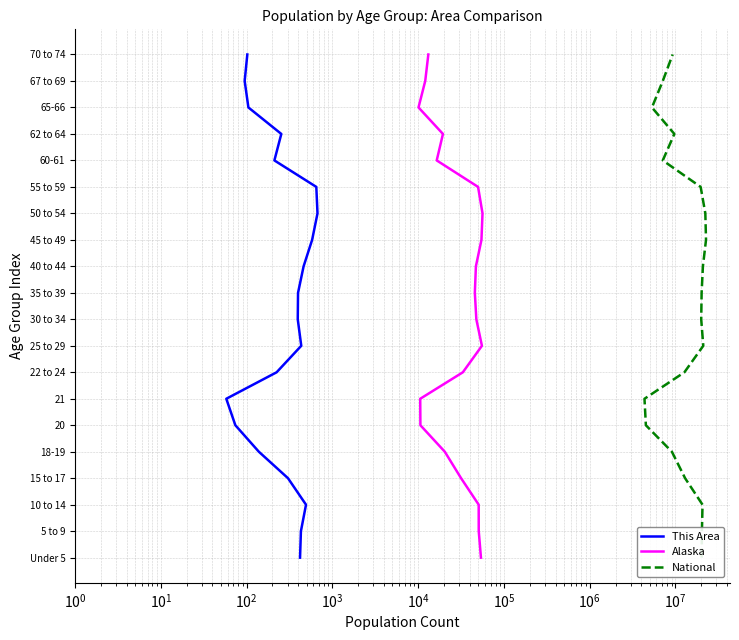

True or false: National and Alaska cross at least once.

False